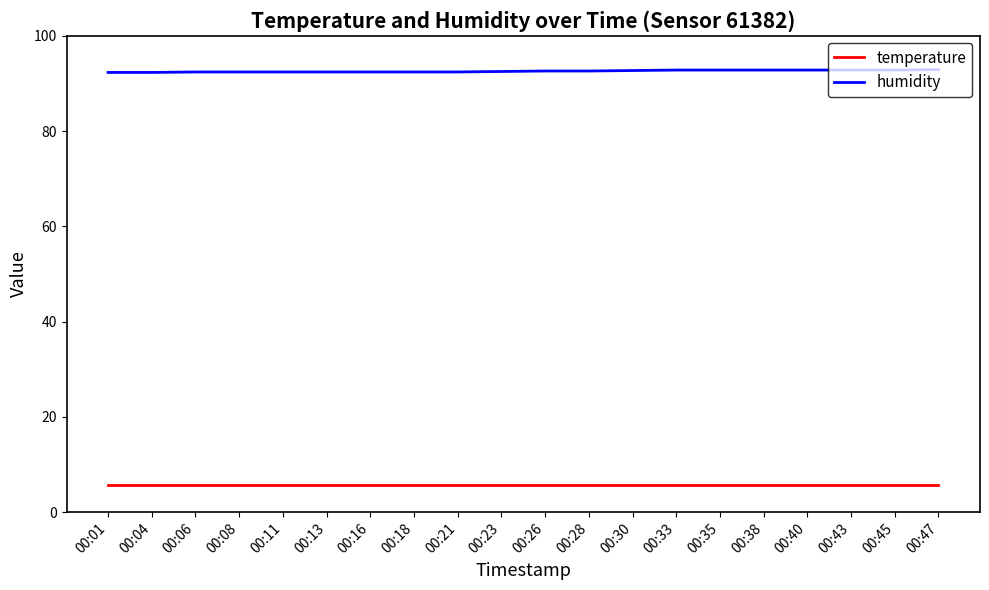

Does the chart display data point markers on the line(s)?

No